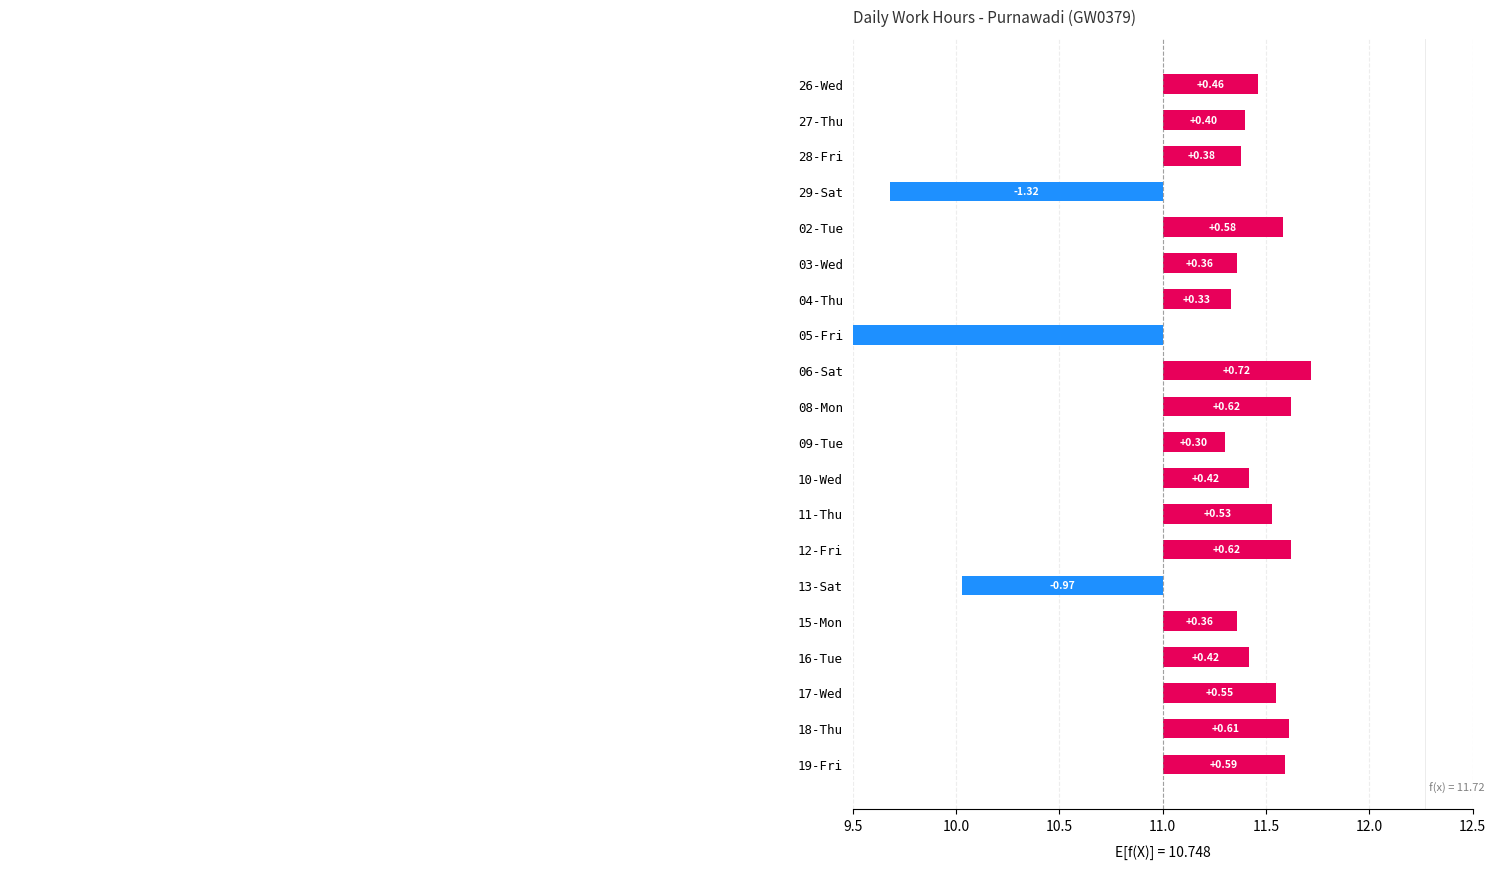

What is the change in value from 06-Sat to 10-Wed?

-0.3